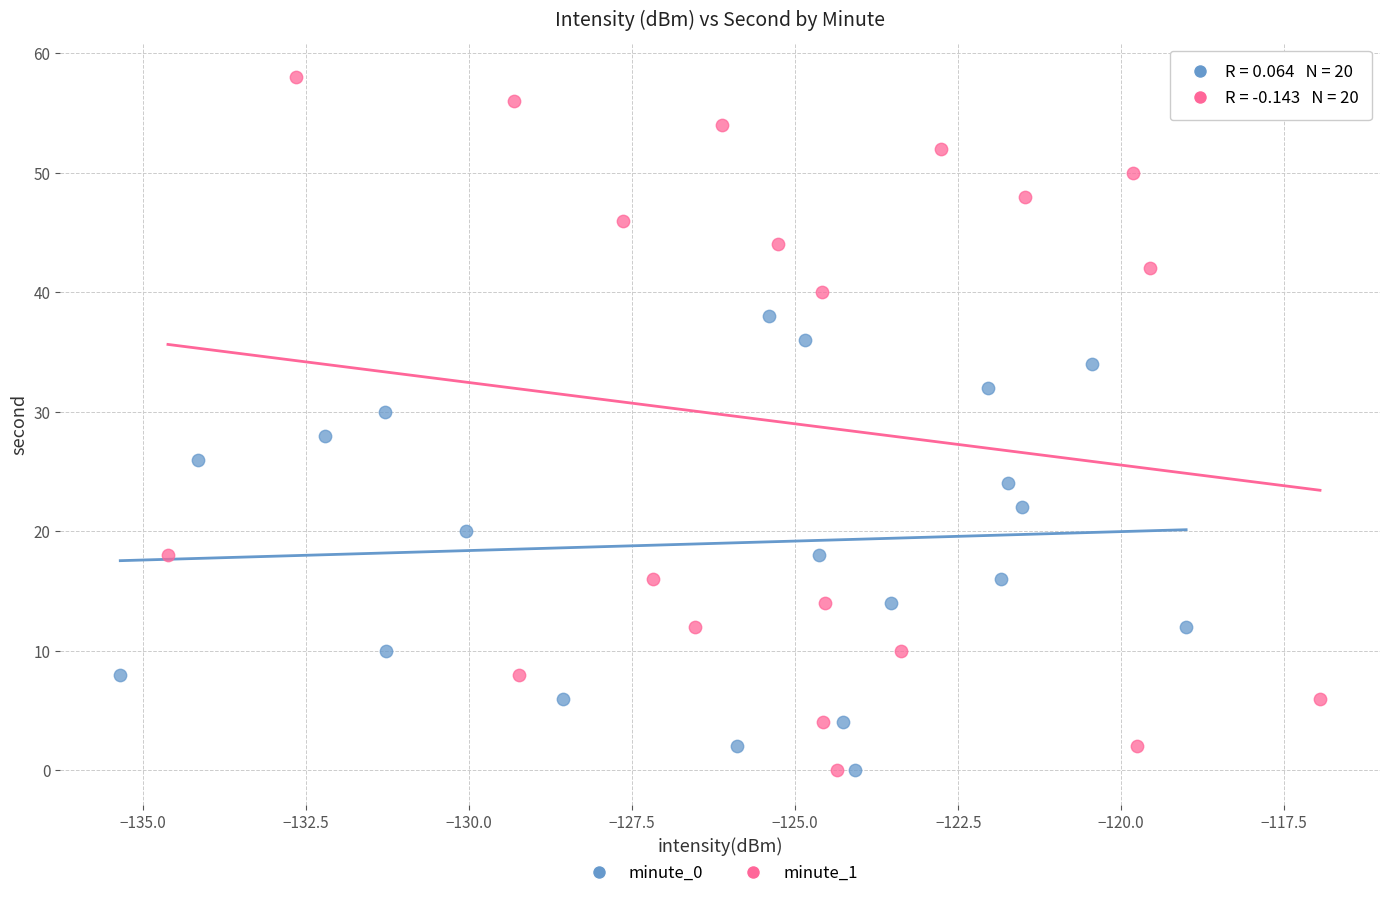

Which series reaches the maximum Y coordinate?

minute_1